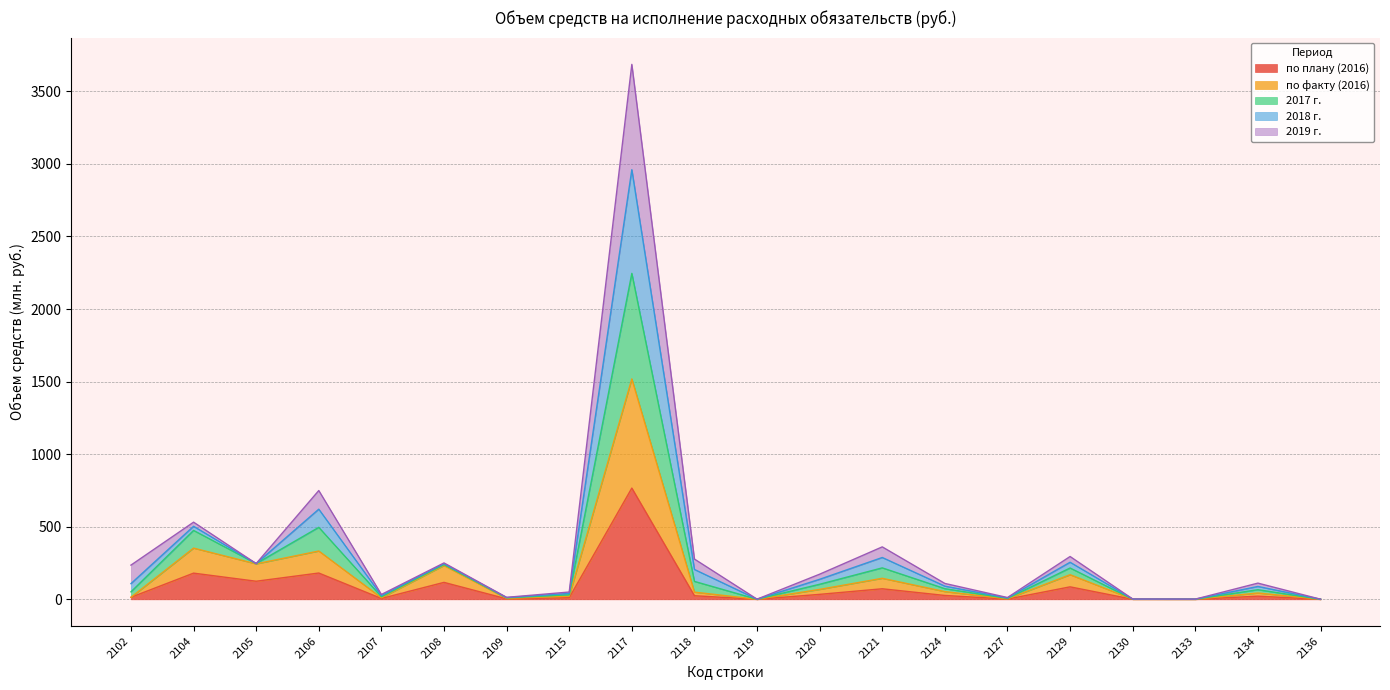

True or false: 2018 г. and по факту (2016) intersect in this chart.

False